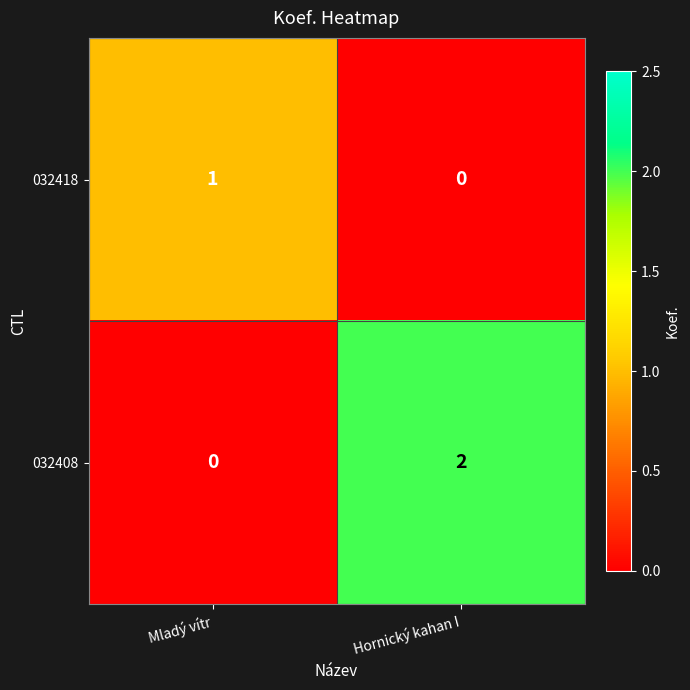

Reading left to right, what are all the values shown in this chart?

032418: 1	0
032408: 0	2